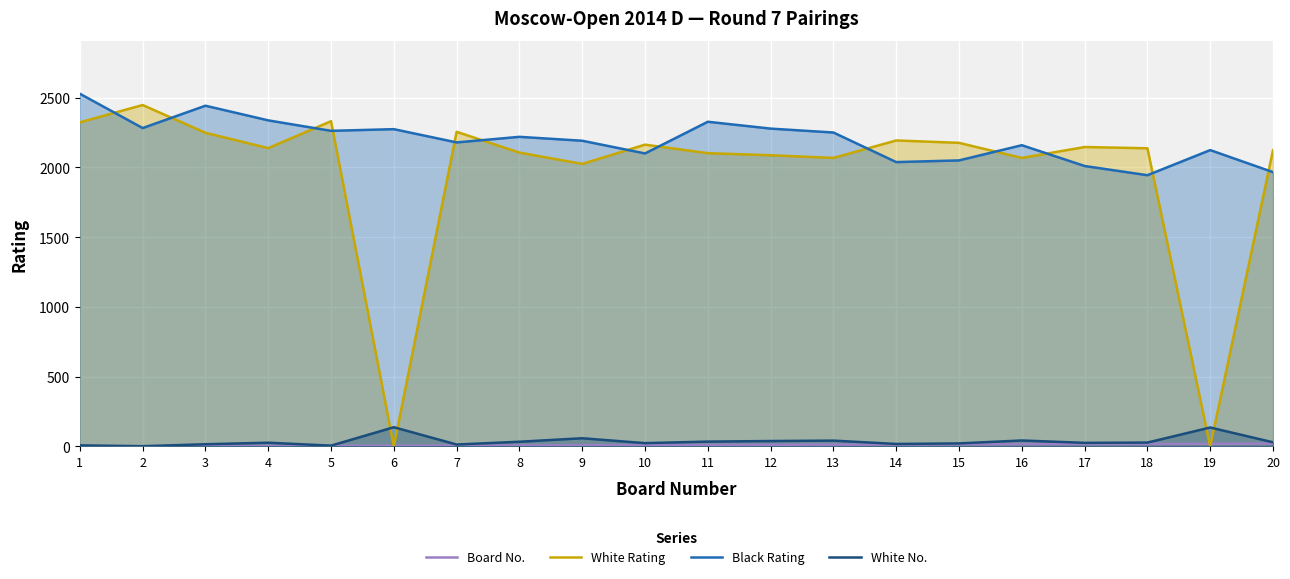

List the labels in order of Black Rating value, largest first.

1, 3, 4, 11, 2, 12, 6, 5, 13, 8, 9, 7, 16, 19, 10, 15, 14, 17, 20, 18